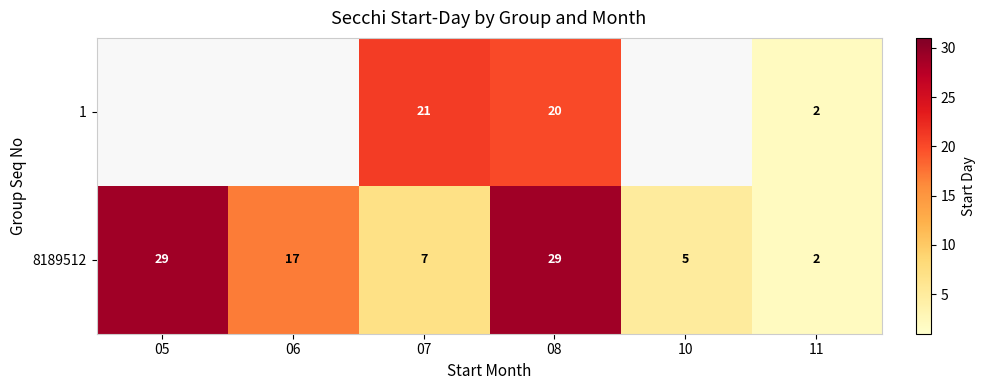

What is the sum of the 8189512 values at 06 and 10?

22